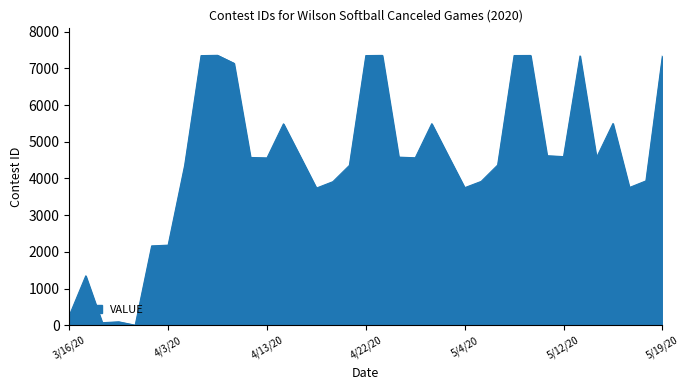

What is the maximum value shown in the chart?

7356